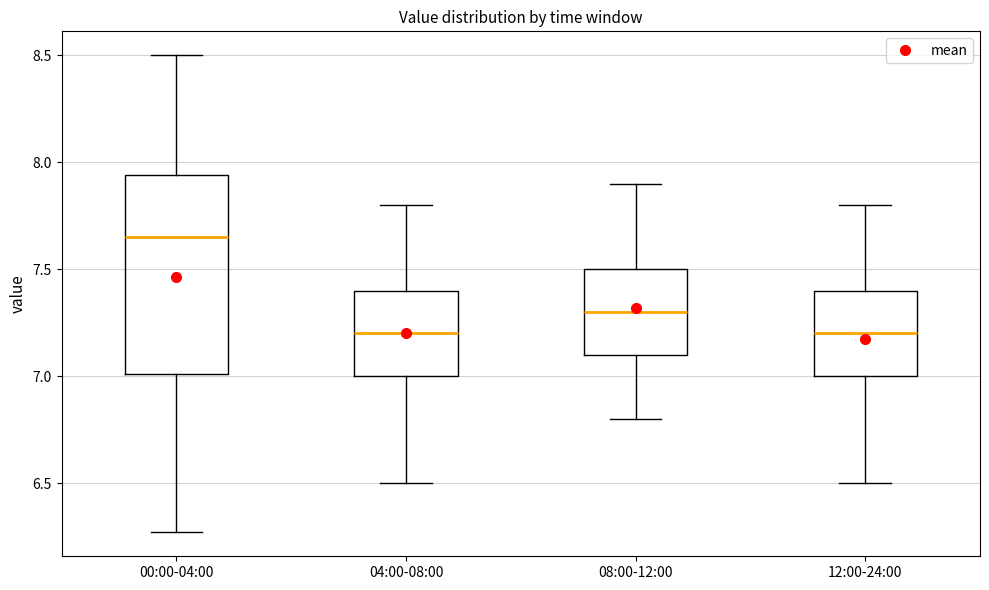

Comparing the boxes themselves (not the whiskers), which one is the tallest?

00:00-04:00